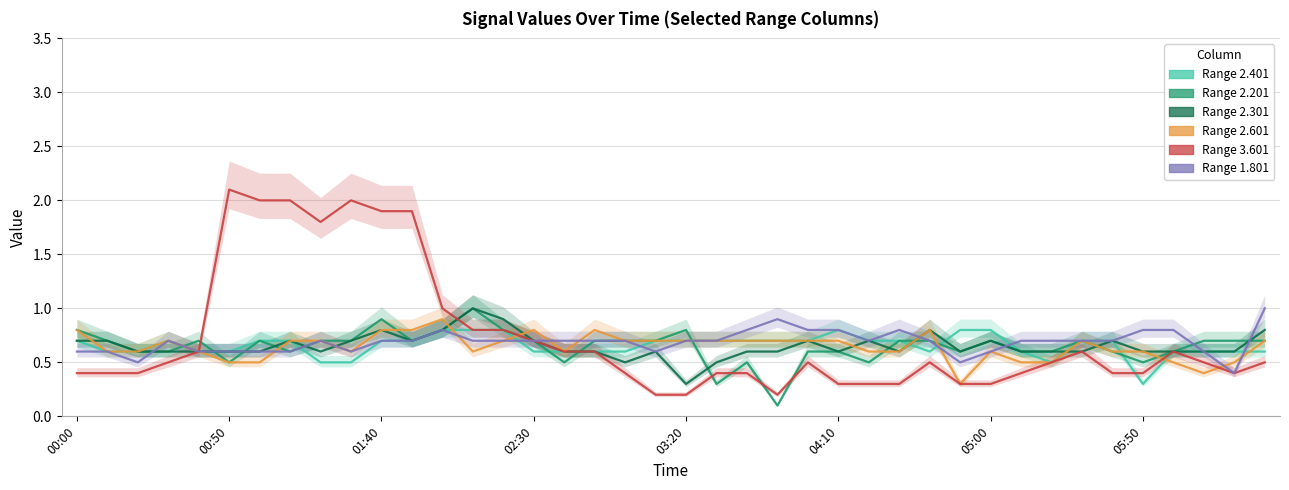

Which series has the largest total across all categories?

3.601